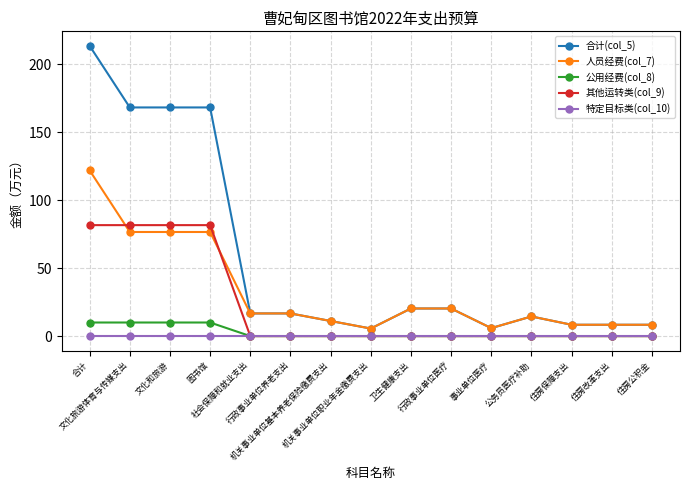

True or false: 人员经费(col_7) has more than 0 interior local peaks.

True